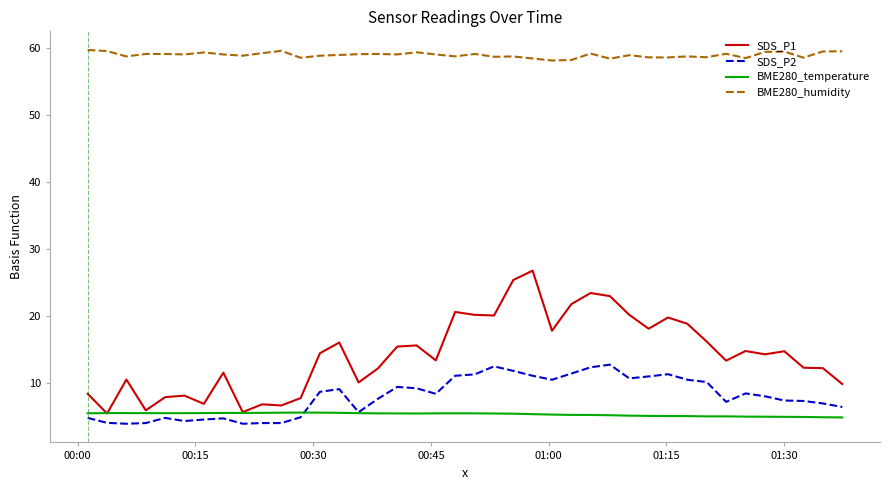

Which series has the largest total across all categories?

BME280_humidity